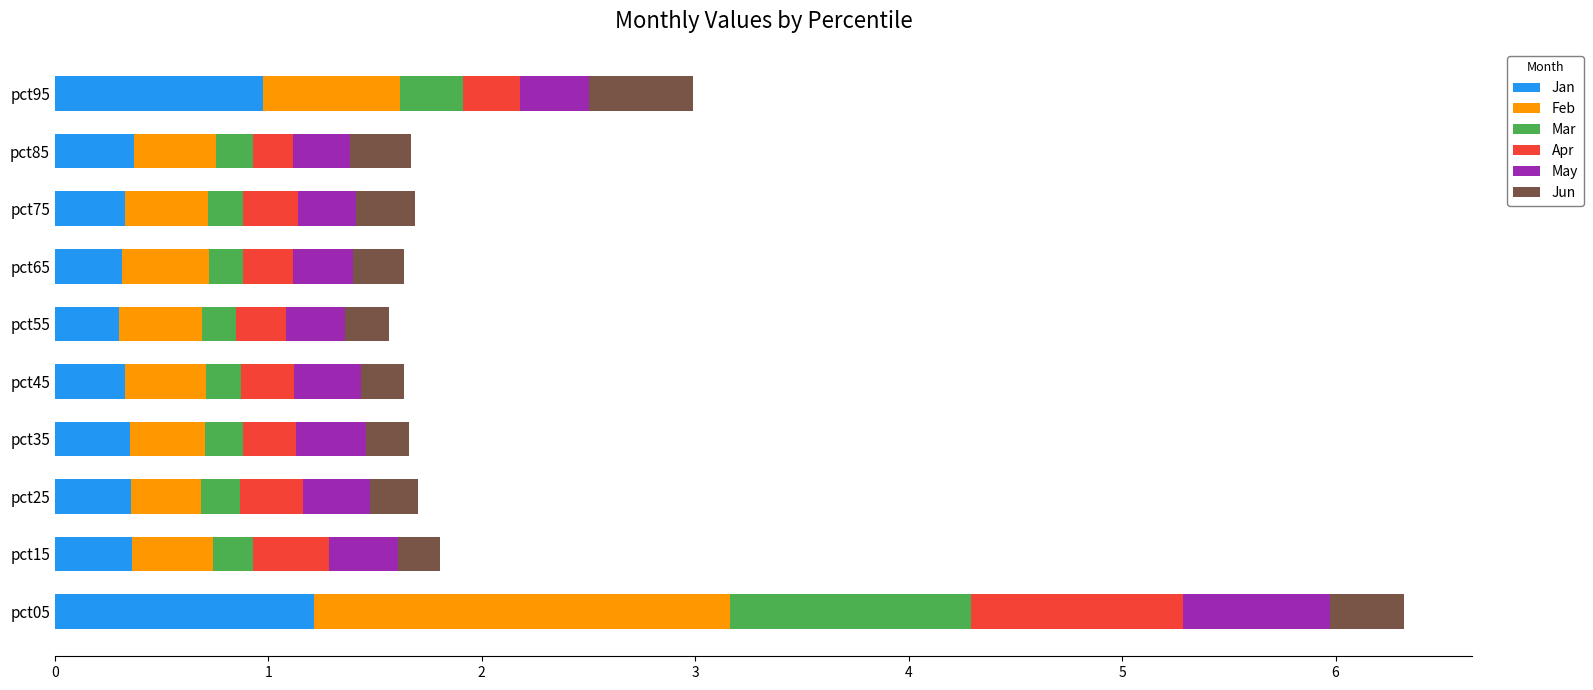

What is the total value across all series at pct65?

1.6